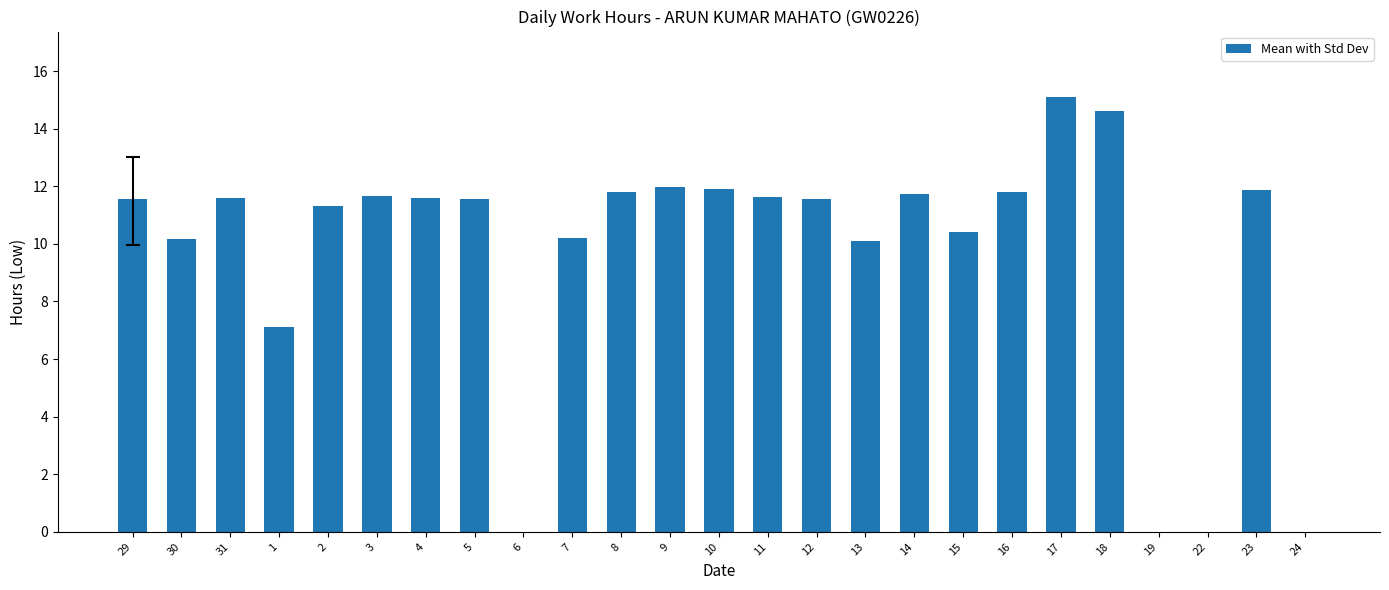

How many series are shown in this chart?

1